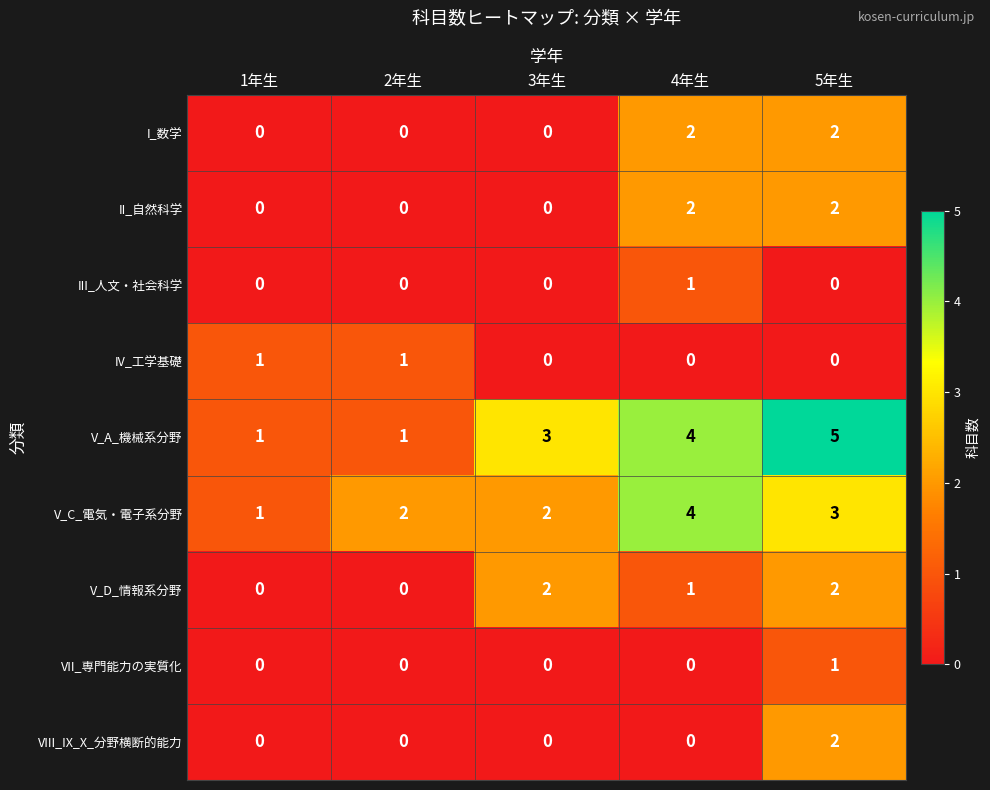

What is the difference between the second highest and minimum values in the V_A_機械系分野 series?

3